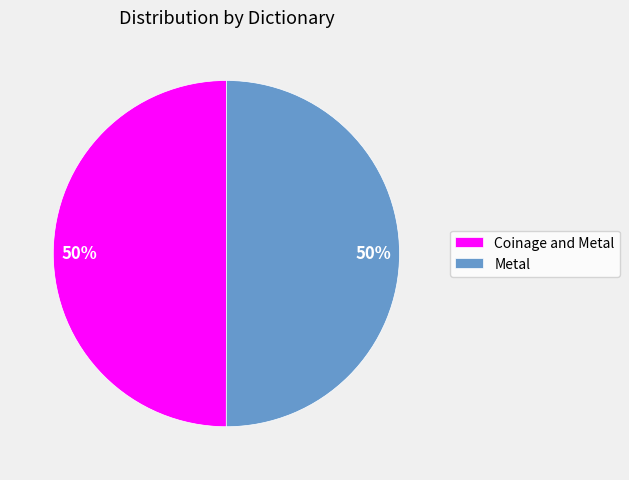

Is it true that Metal is 50% of the pie?

True